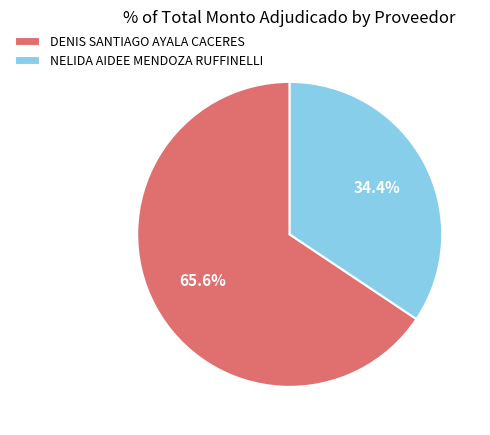

What is the ratio of the value at DENIS SANTIAGO AYALA CACERES to the value at NELIDA AIDEE MENDOZA RUFFINELLI?

1.9